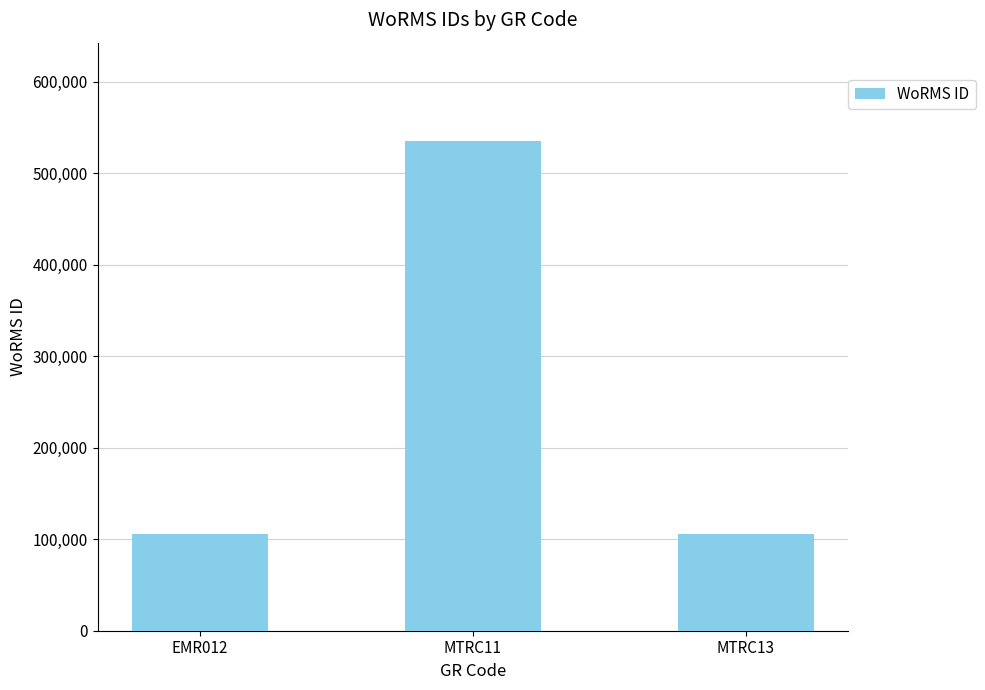

Does the chart contain stacked bars?

No